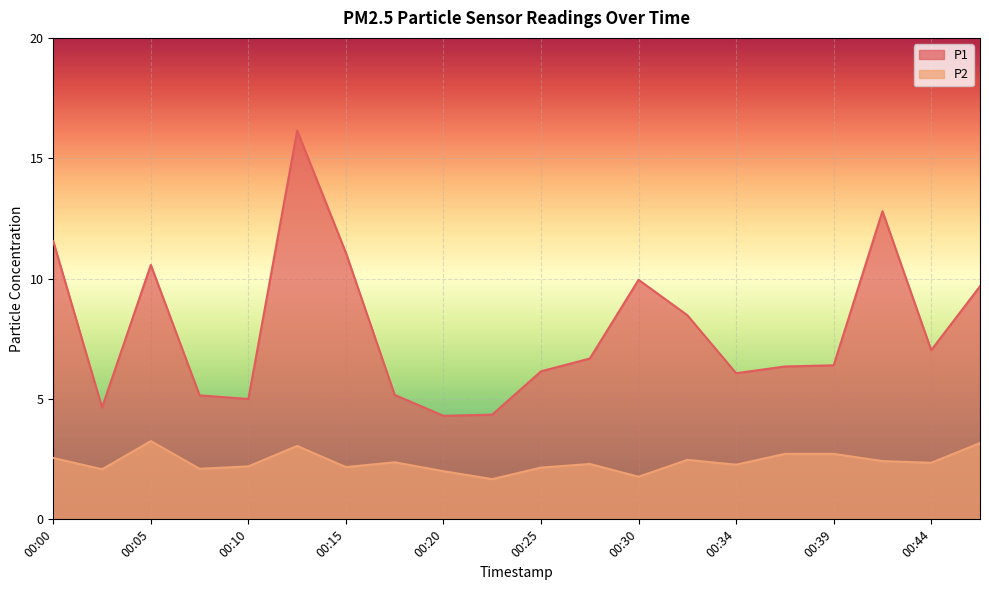

Does the chart display data point markers on the line(s)?

No